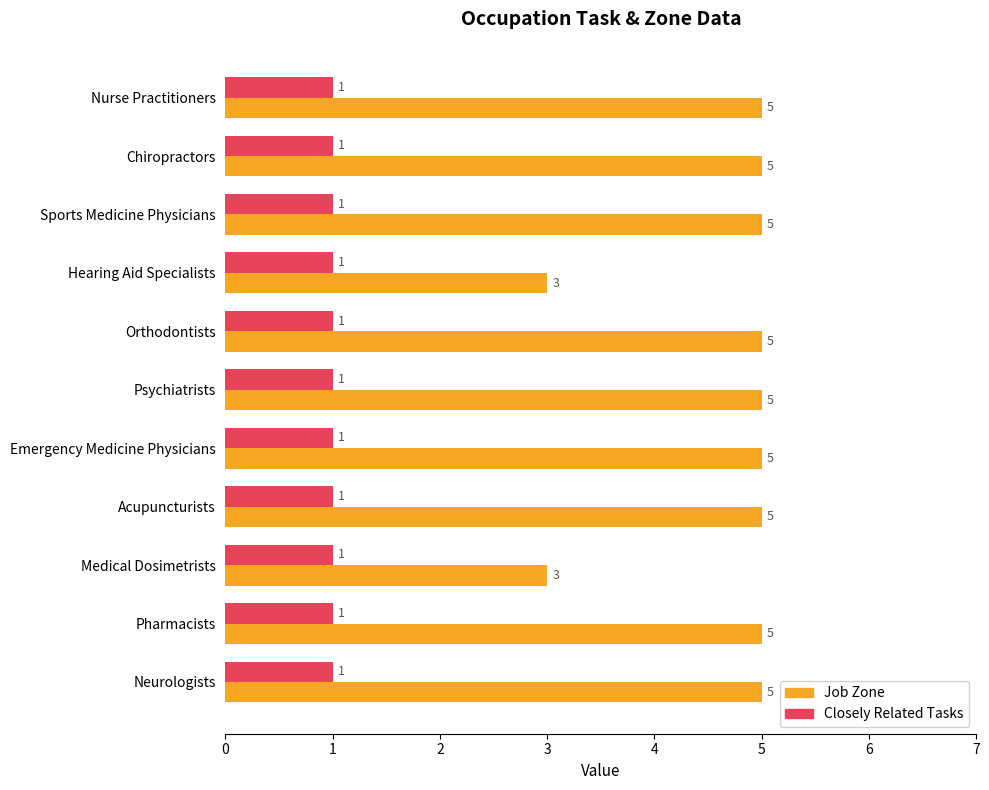

Count the Job Zone values in the range 5 to 6.

9